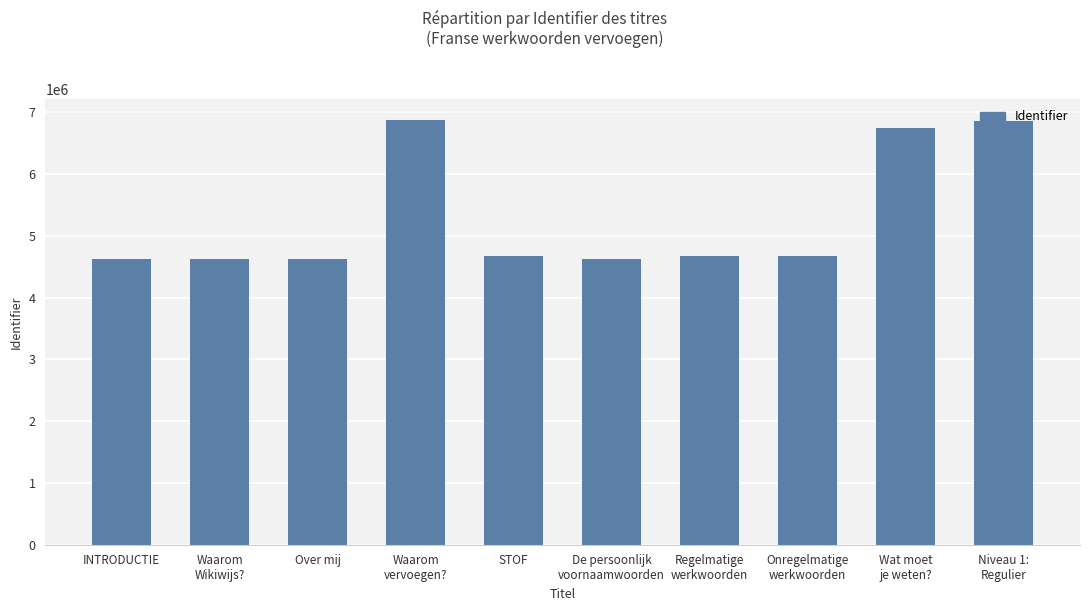

What is the average value?

5301518